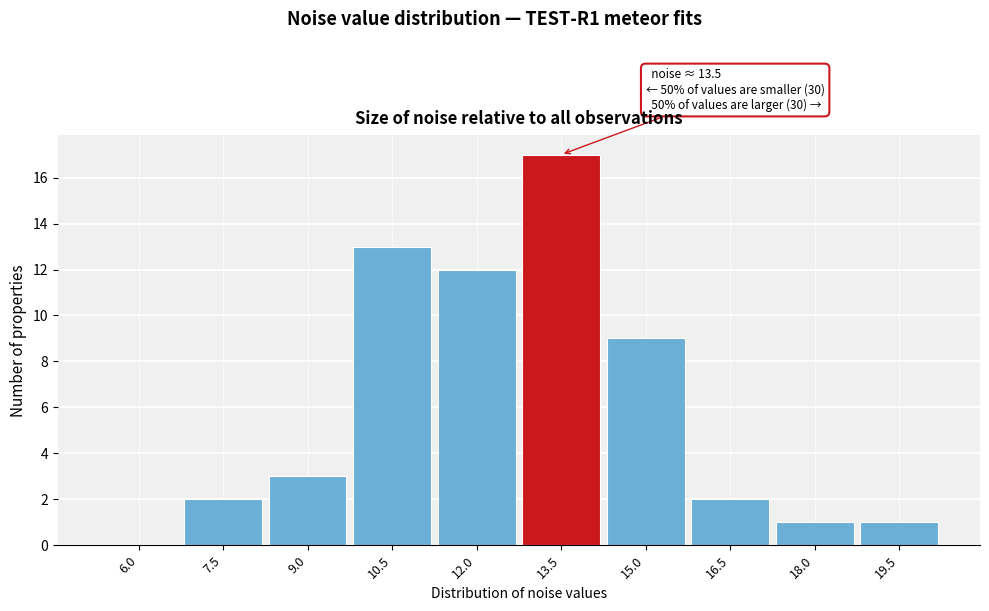

Reading left to right, extract all data points from this chart.

6.0=0	7.5=2	9.0=3	10.5=13	12.0=12	13.5=17	15.0=9	16.5=2	18.0=1	19.5=1